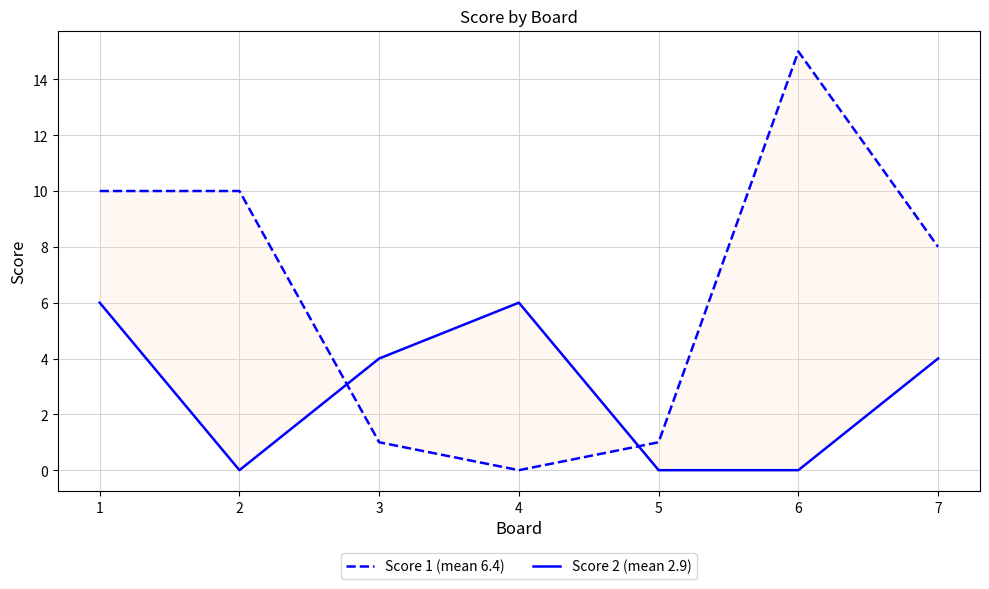

Which has a higher value, 2 or 4?

2